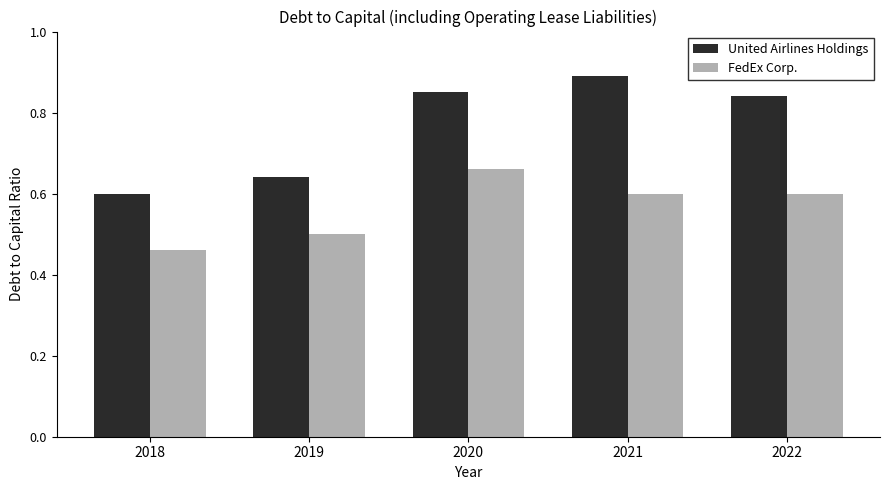

What is the sum of all FedEx Corp. values?

2.8